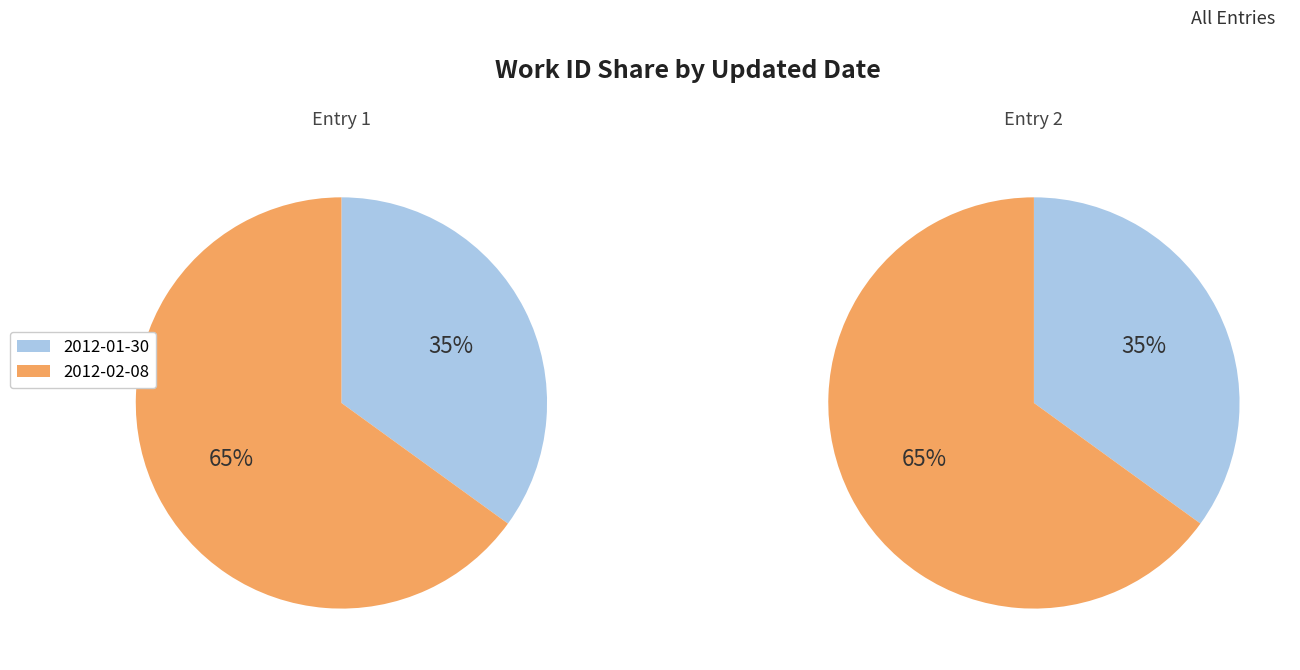

The 2012-01-30 slice represents 35% of the pie. True or false?

True